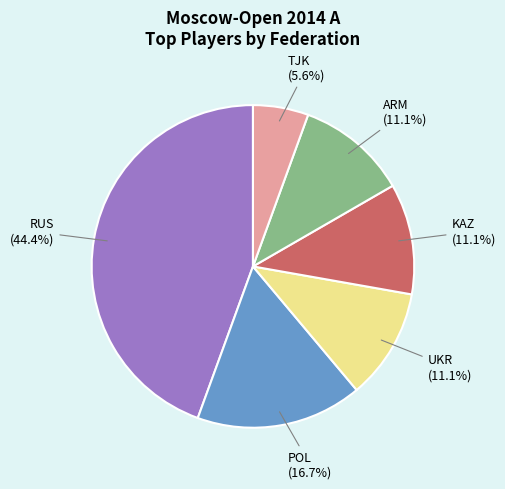

Does any single category account for the majority?

No